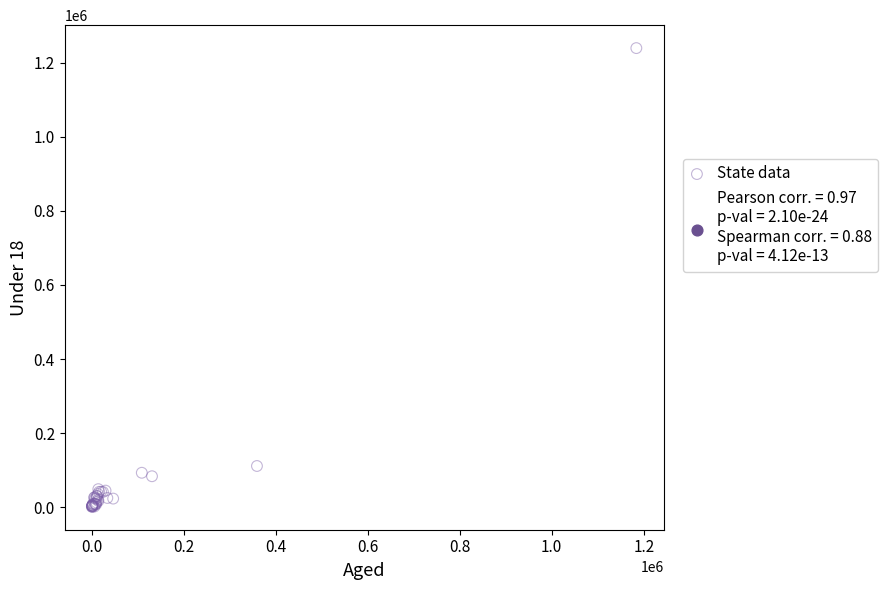

What Y value in the scatter plot is closest to 620179?

111206